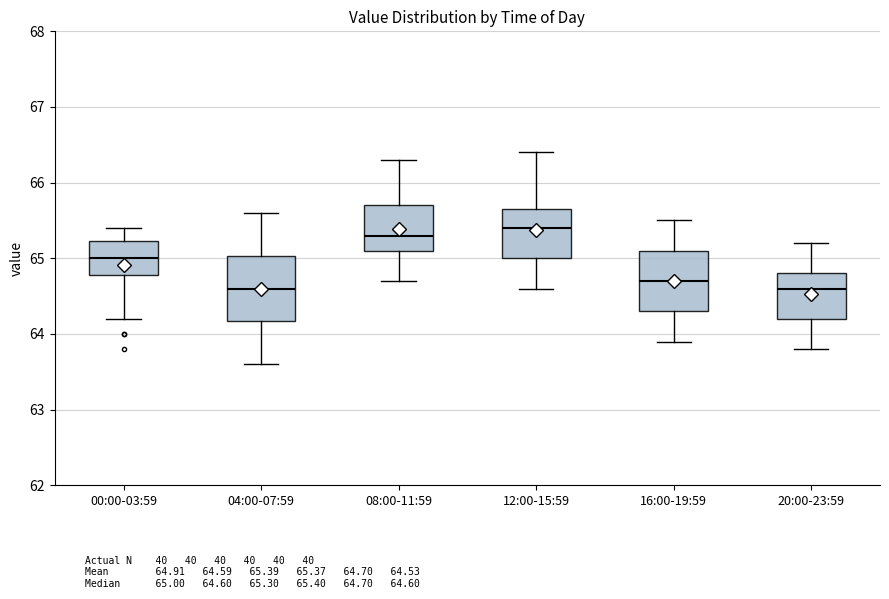

Reading left to right, read every box against the y-axis: the position of its median line, the range the box covers, and the ends of its whiskers. The values are not printed on the chart, so give them approximately, as read against the axis.

00:00-03:59: median 65.0, box 64.8 to 65.2, whiskers 64.2 to 65.4
04:00-07:59: median 64.6, box 64.2 to 65.0, whiskers 63.6 to 65.6
08:00-11:59: median 65.3, box 65.1 to 65.7, whiskers 64.7 to 66.3
12:00-15:59: median 65.4, box 65.0 to 65.7, whiskers 64.6 to 66.4
16:00-19:59: median 64.7, box 64.3 to 65.1, whiskers 63.9 to 65.5
20:00-23:59: median 64.6, box 64.2 to 64.8, whiskers 63.8 to 65.2